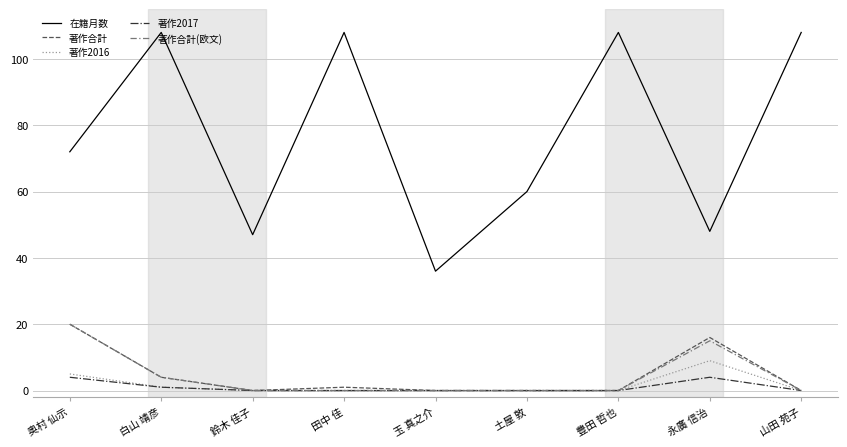

How many lines are shown in the chart?

5